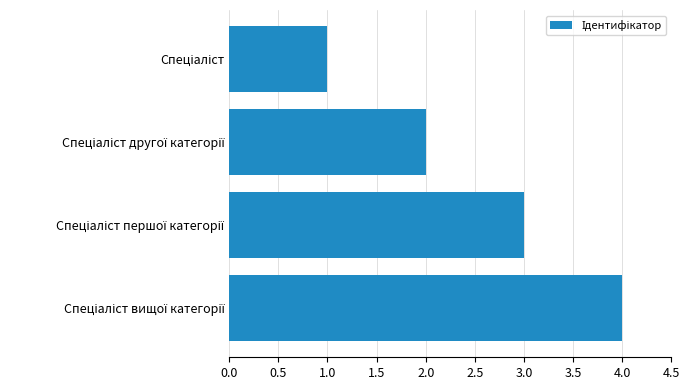

What is the greatest value displayed?

4